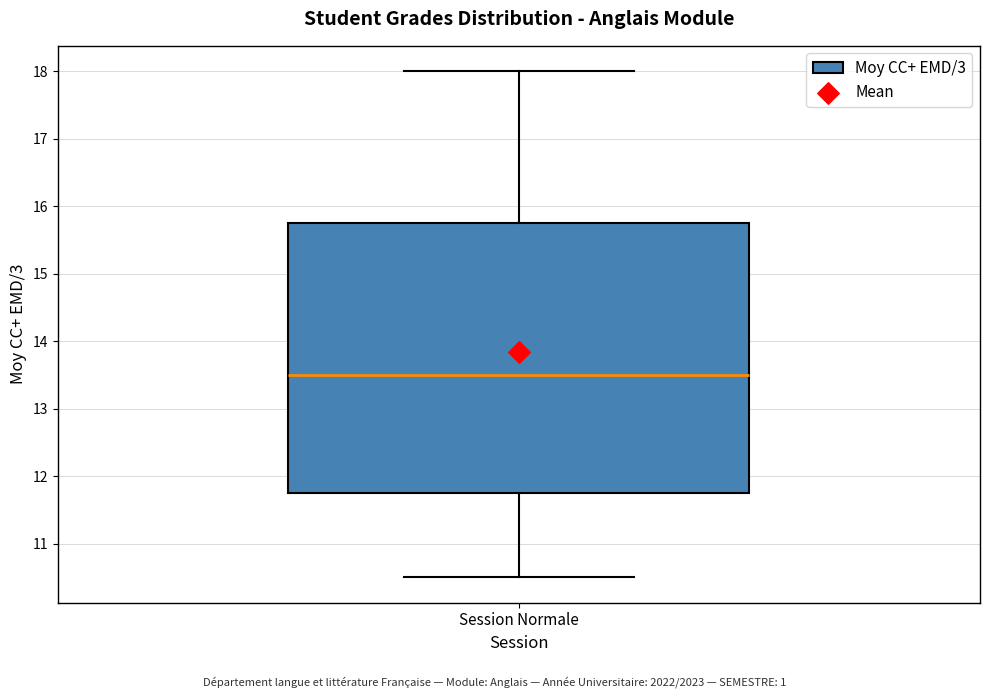

Transcribe this box plot: give where the median line is, the range the box spans, and where the two whiskers end, as read against the y-axis. The values are not printed on the chart, so give them approximately, as read against the axis.

median 13.5, box 11.8 to 15.8, whiskers 10.5 to 18.0